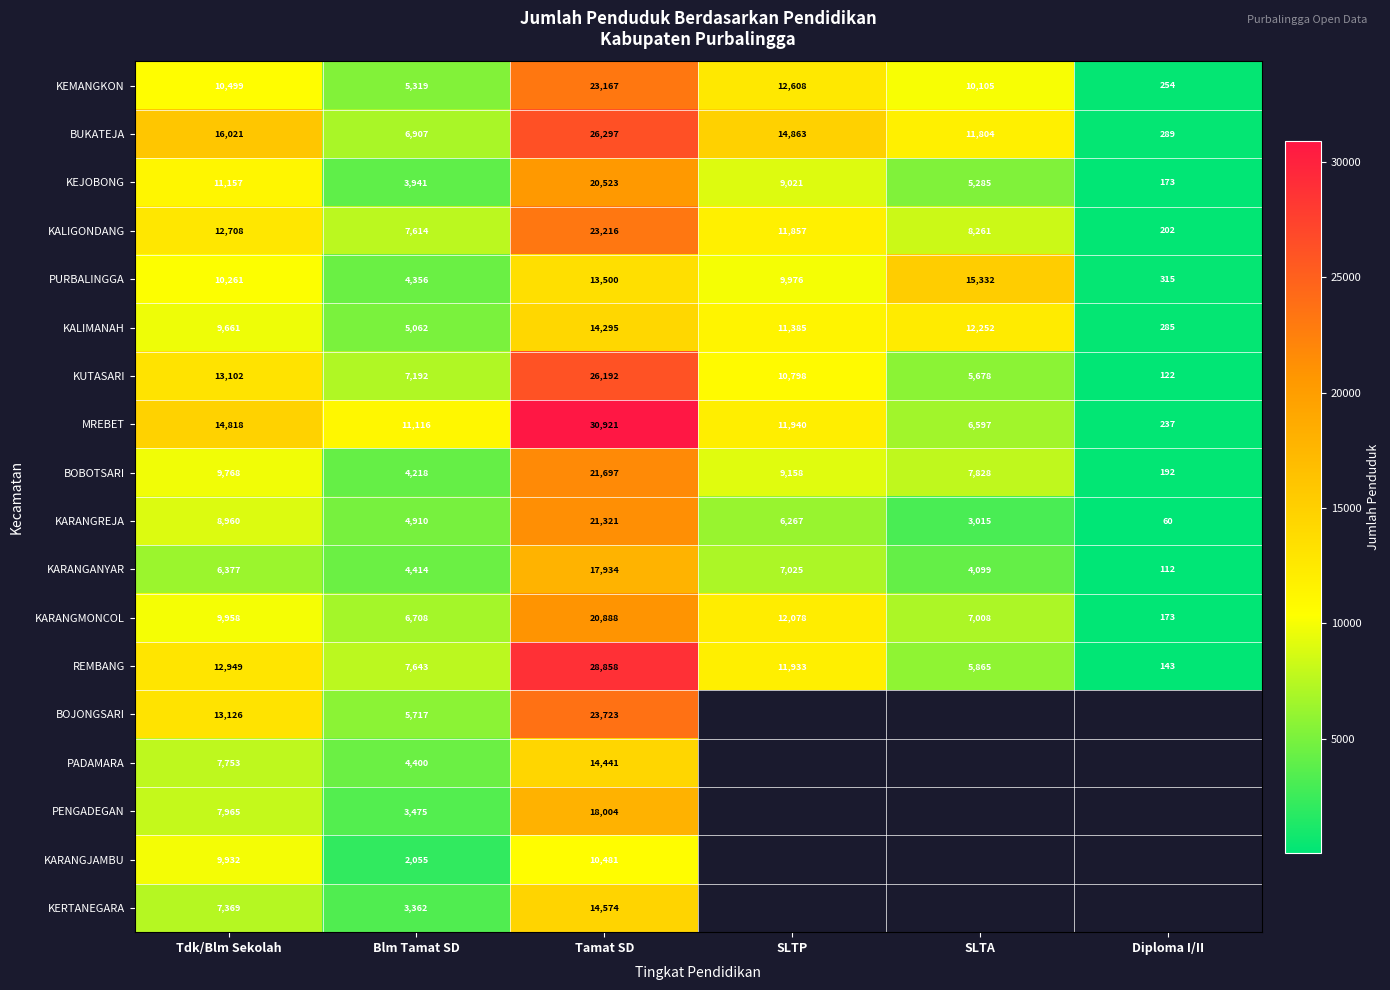

What is the difference between the second highest and second lowest values in the KARANGMONCOL series?

5370